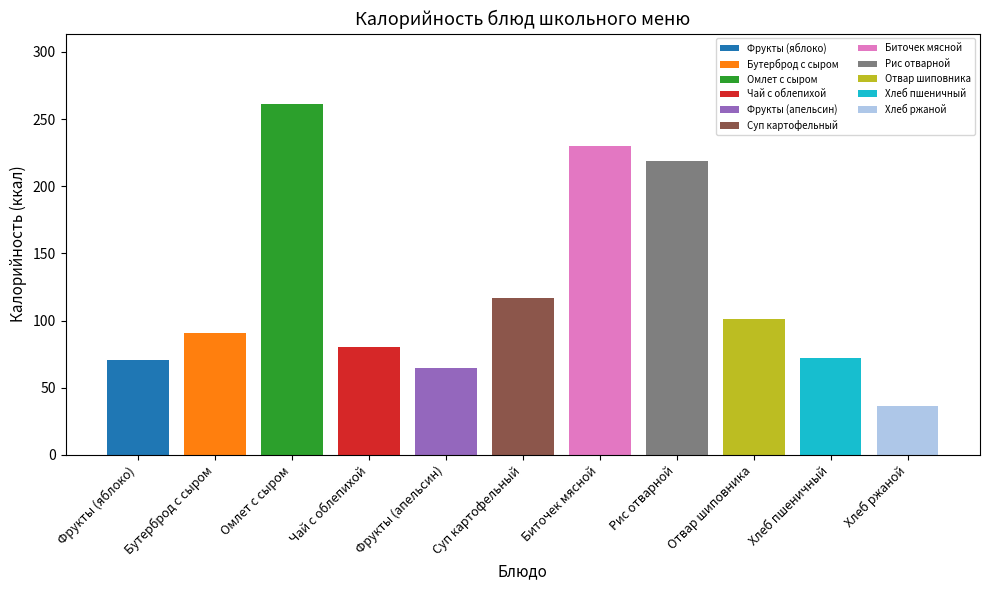

How many categories are shown in the chart?

11